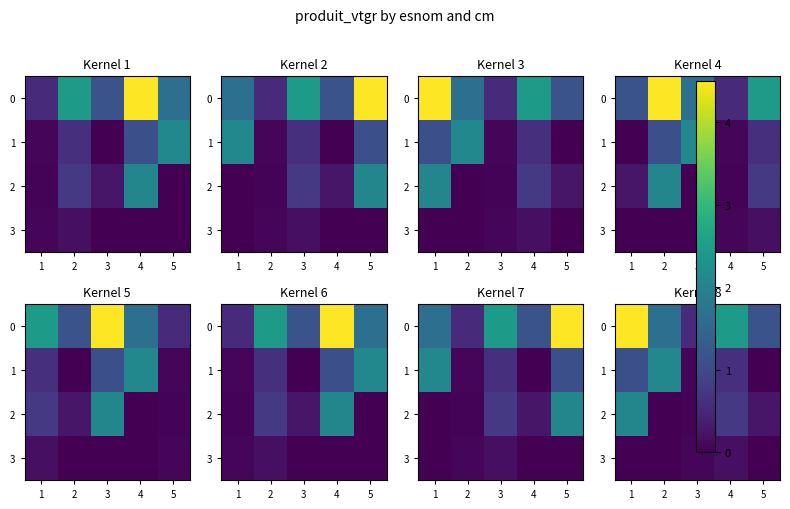

Rank the categories by 2 value from highest to lowest.

1, 4, 5, 3, 2